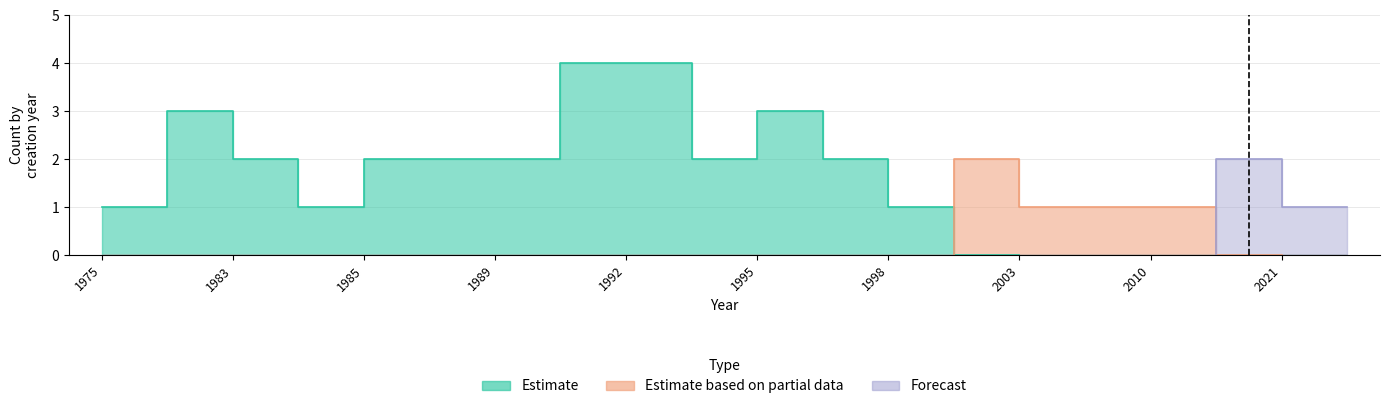

What is the value of the Estimate point at the 20th from the left?

1